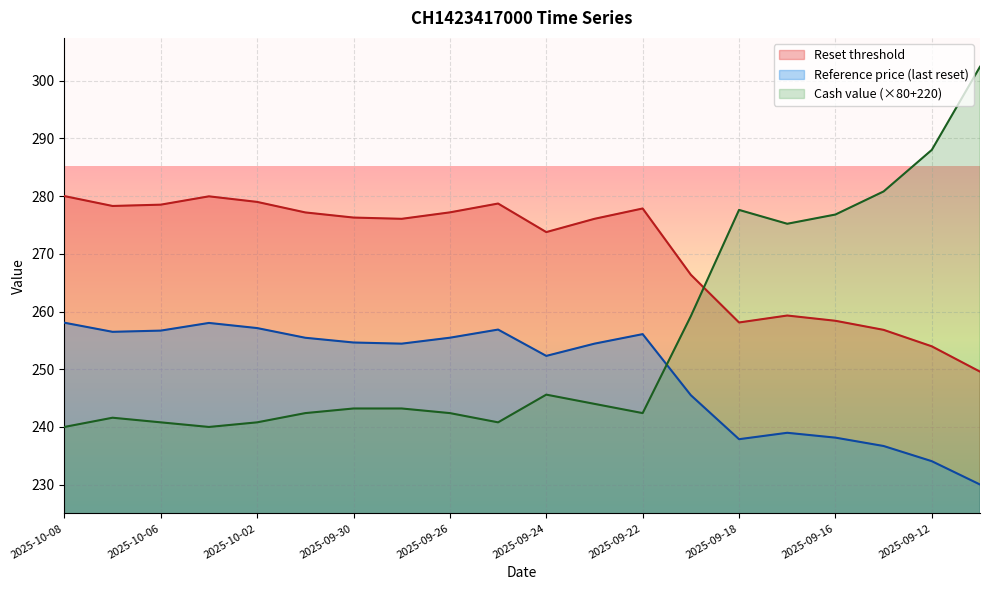

Reading left to right, list all the values displayed in this chart.

Reset threshold: 280.0	278.3	278.5	280.0	279.0	277.2	276.3	276.1	277.2	278.7	273.8	276.1	277.8	266.4	258.1	259.3	258.4	256.8	254.0	249.6
Reference price (last reset): 258.1	256.5	256.7	258.0	257.1	255.4	254.6	254.4	255.5	256.9	252.3	254.4	256.1	245.5	237.9	239.0	238.2	236.7	234.1	230.0
Cash value: 240.0	241.6	240.8	240.0	240.8	242.4	243.2	243.2	242.4	240.8	245.6	244.0	242.4	259.2	277.6	275.2	276.8	280.8	288.0	302.4